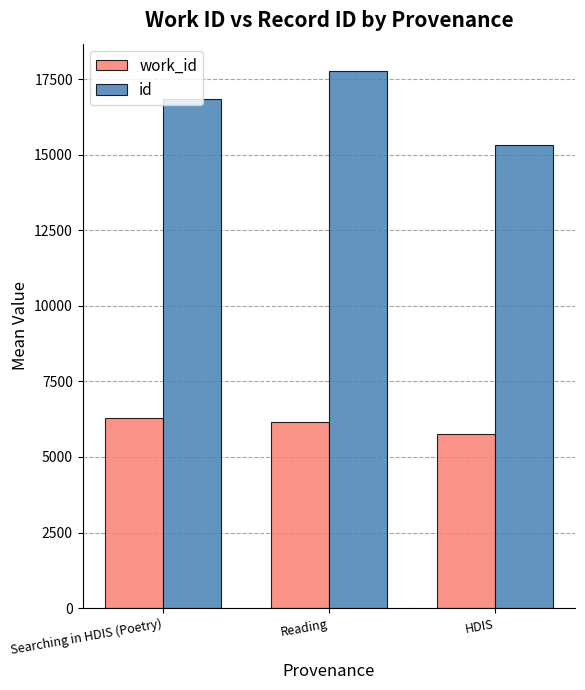

Reading right to left, what are all the values shown in this chart?

work_id: HDIS=5750.0	Reading=6171.0	Searching in HDIS (Poetry)=6273.0
id: HDIS=15327.0	Reading=17784.7	Searching in HDIS (Poetry)=16837.0